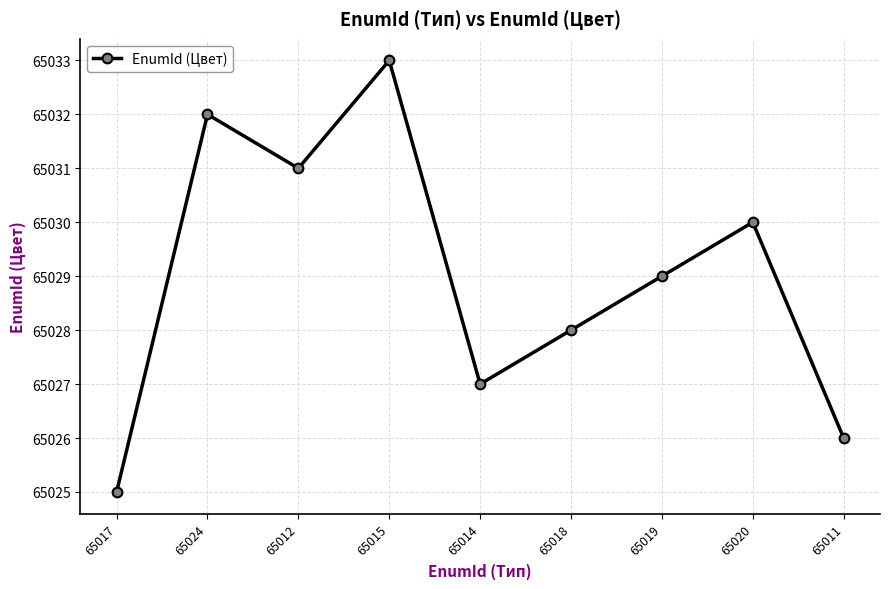

True or false: there are more than 2 points higher than both neighbors.

True